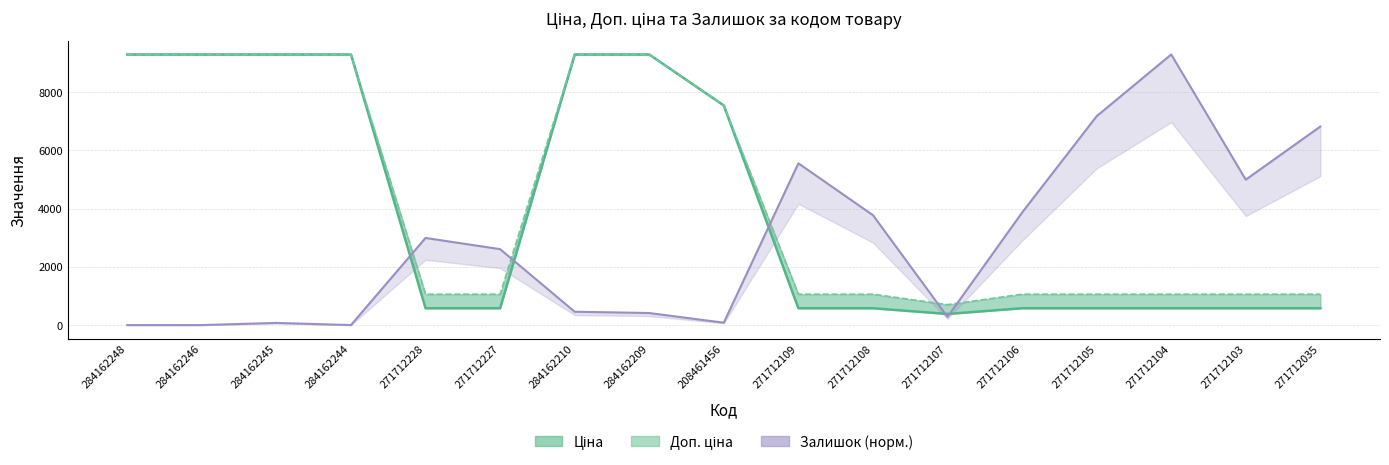

List the series in order of their overall mean, lowest first.

Залишок, Ціна, Доп. ціна